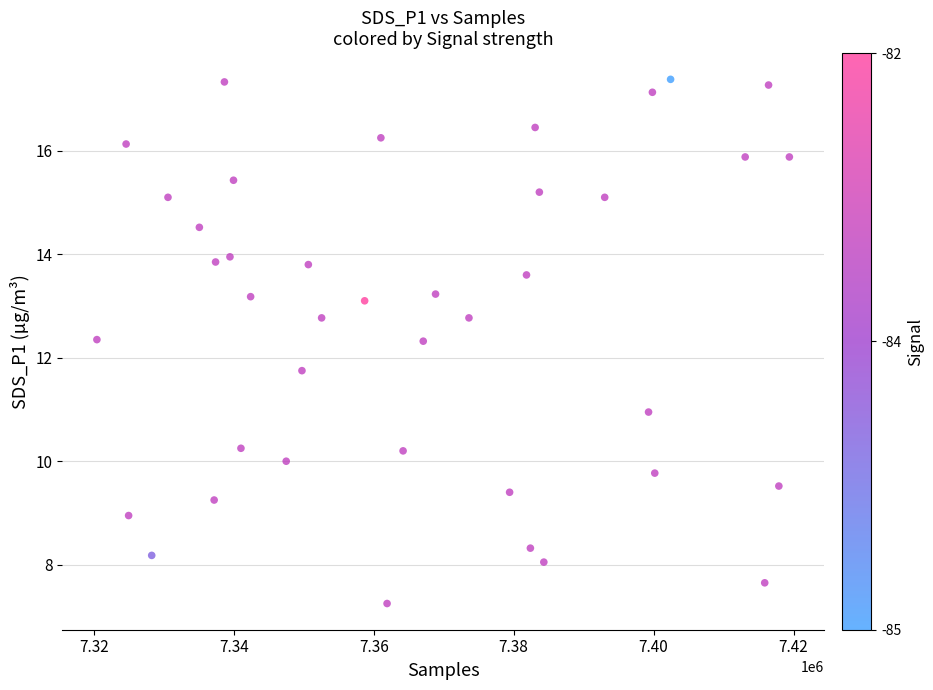

What is the range of Y values (max minus min)?

10.1